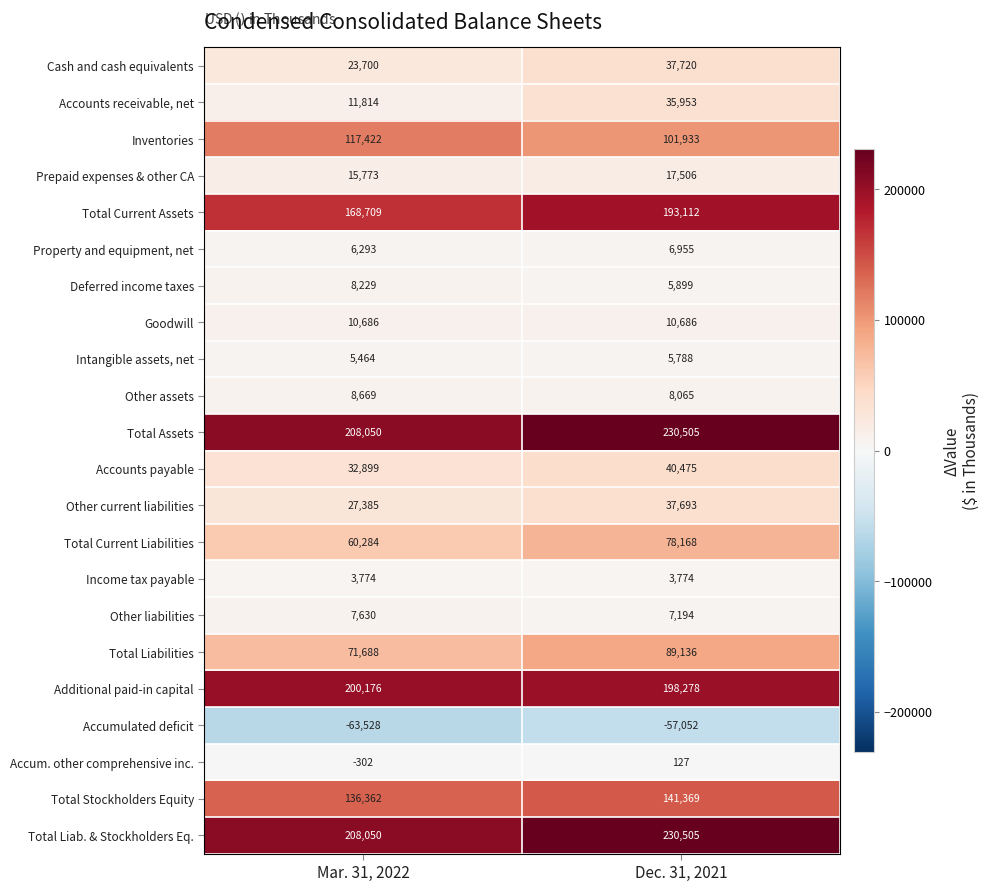

What is the difference between the Total Current Assets values at Dec. 31, 2021 and Mar. 31, 2022?

24403